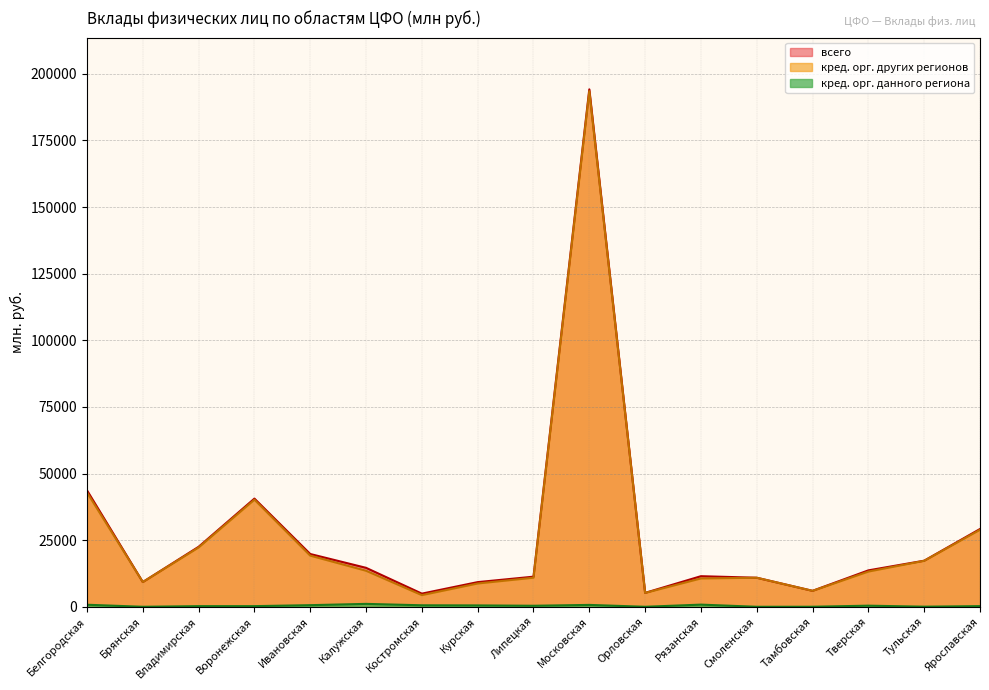

At which category does всего reach its first local valley?

Брянская